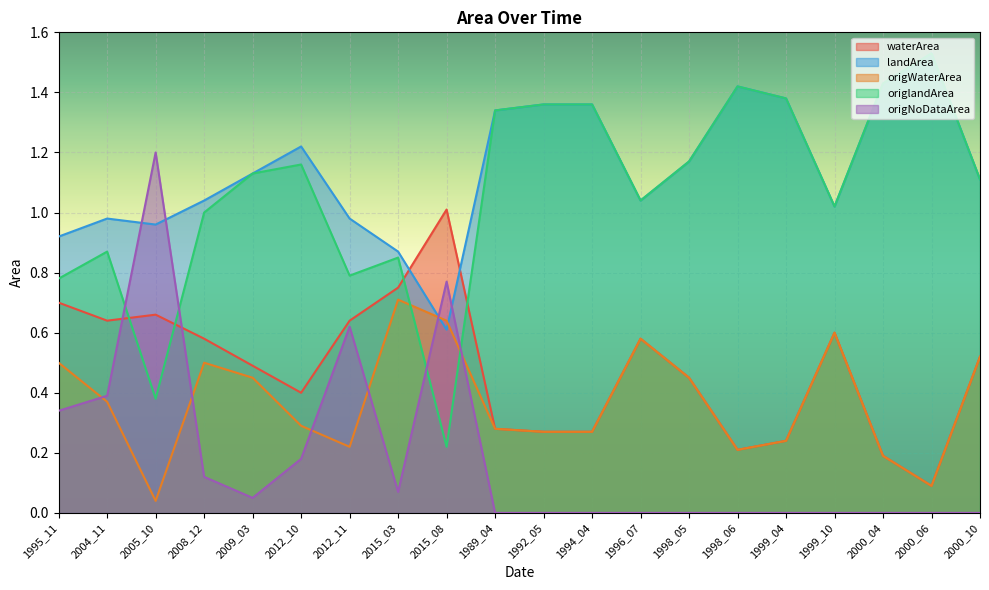

Where is the first local minimum for origWaterArea?

2005_10